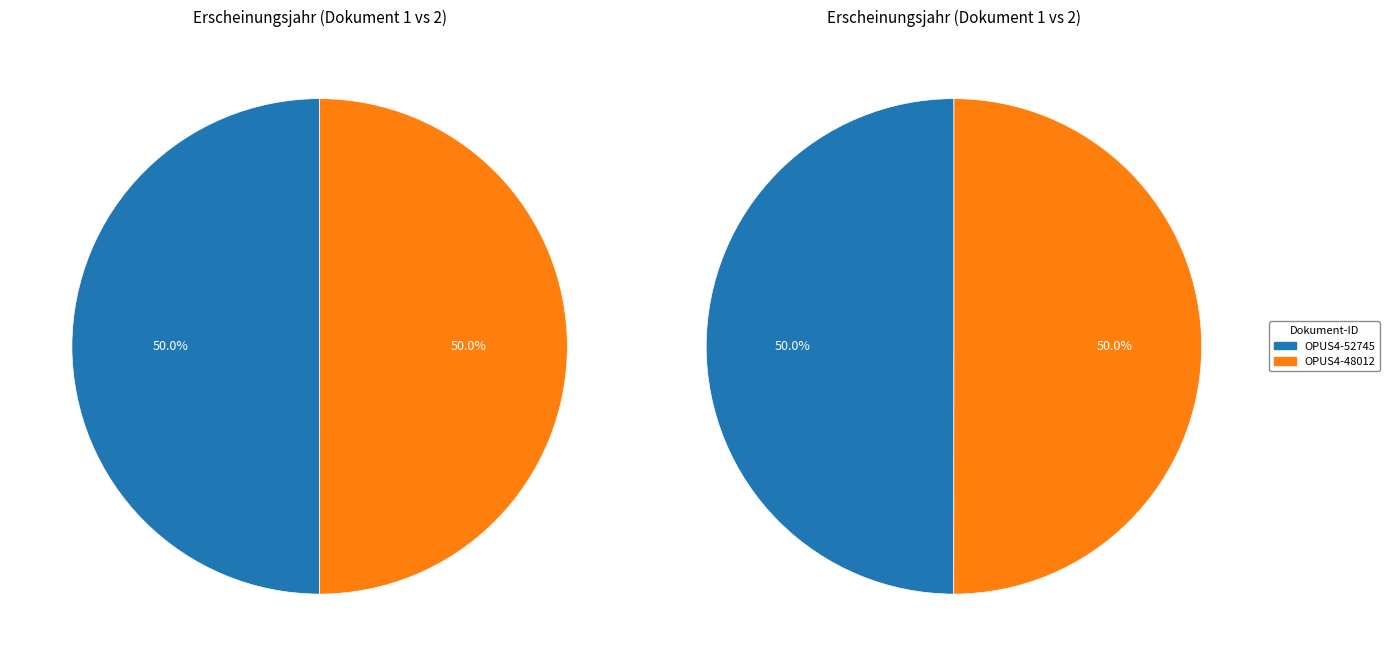

Which slice is the smallest?

OPUS4-52745